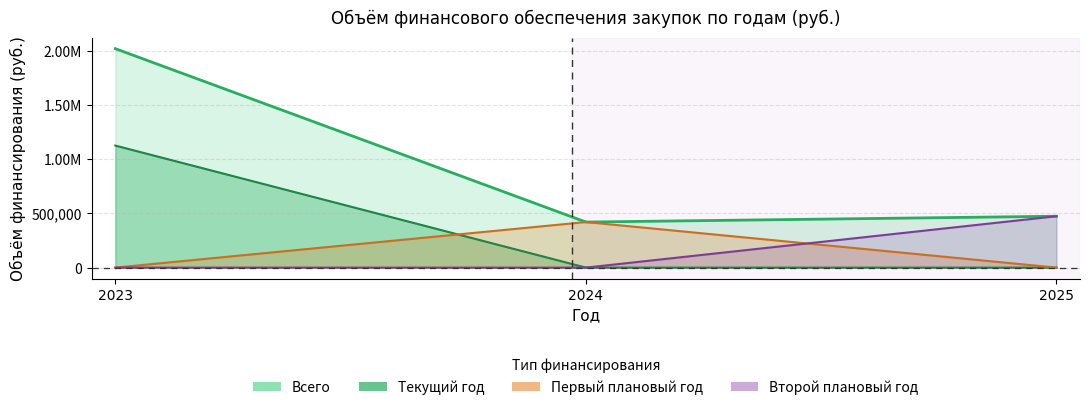

The Текущий год series shows -538920 at 2024. True or false?

False